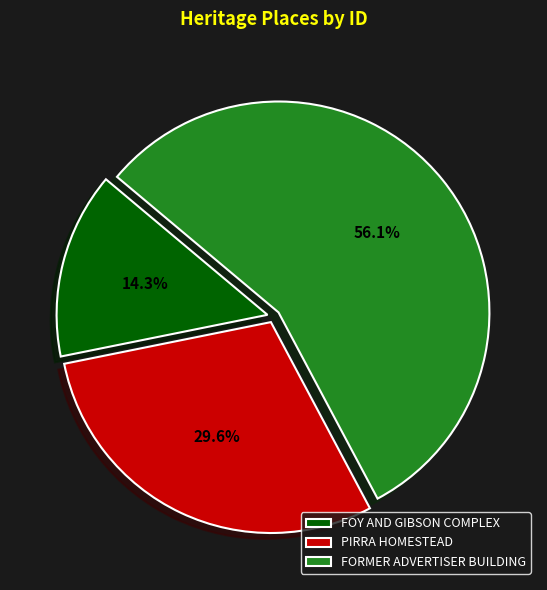

Which slice represents more than half of the pie?

FORMER ADVERTISER BUILDING